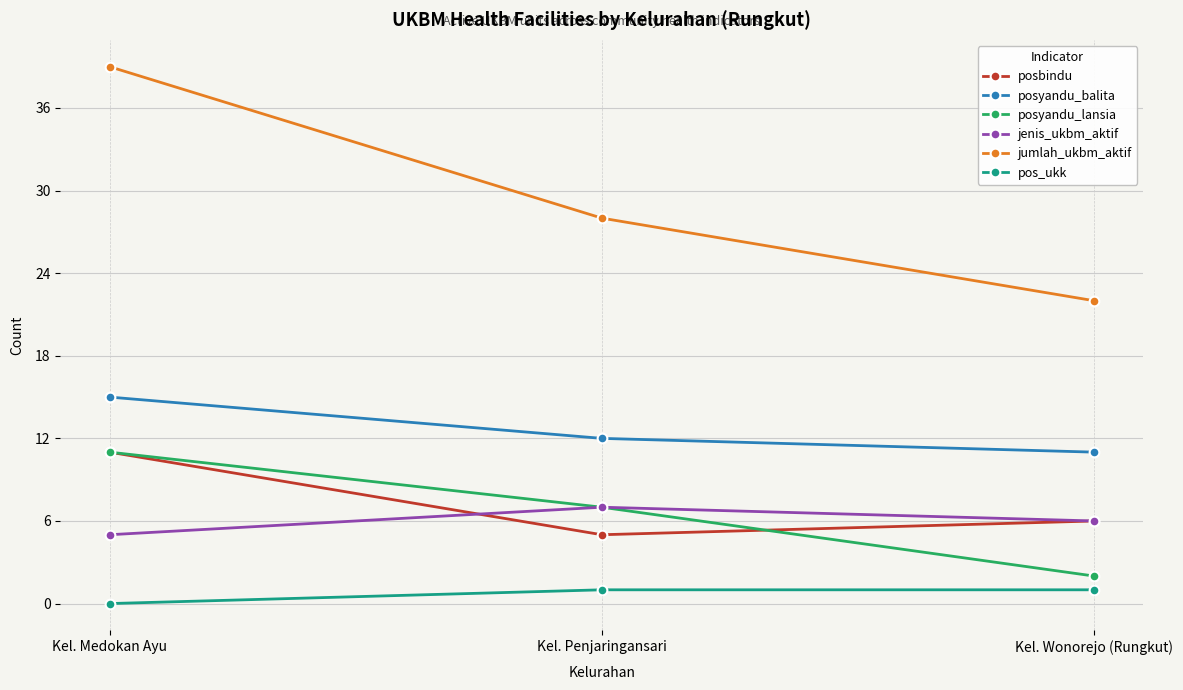

True or false: posyandu_balita has a value of 11 at Kel. Wonorejo (Rungkut).

True